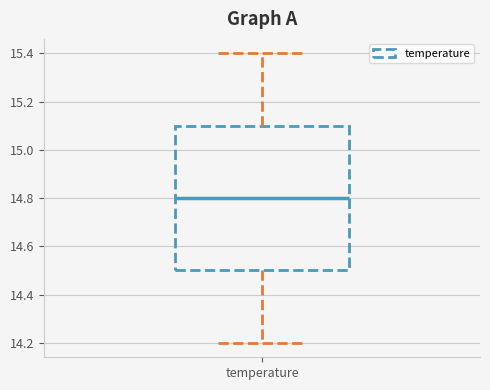

Read this box plot against the y-axis: the position of the median line, the range covered by the box, and the ends of both whiskers. The values are not printed on the chart, so give them approximately, as read against the axis.

median 14.8, box 14.5 to 15.1, whiskers 14.2 to 15.4